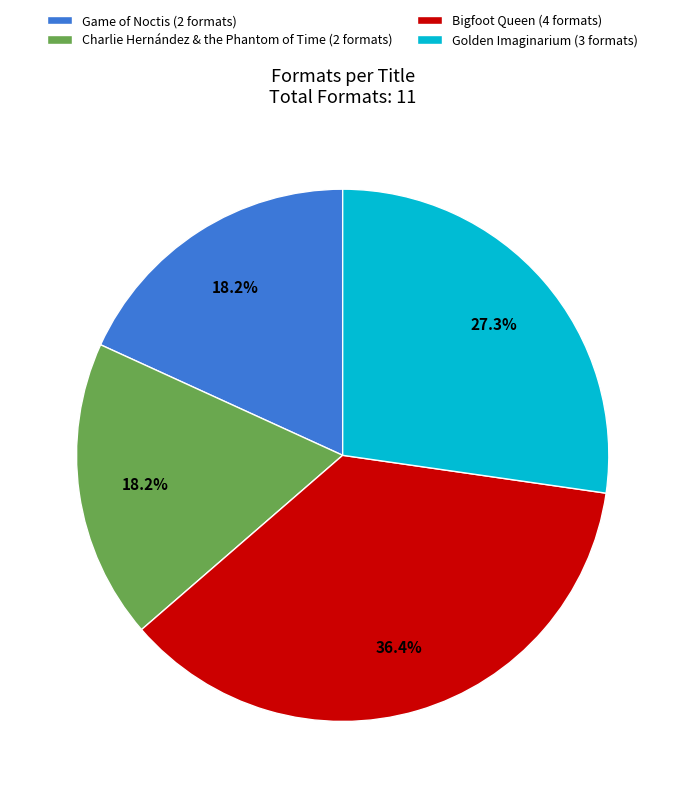

The Game of Noctis slice represents 24% of the pie. True or false?

False